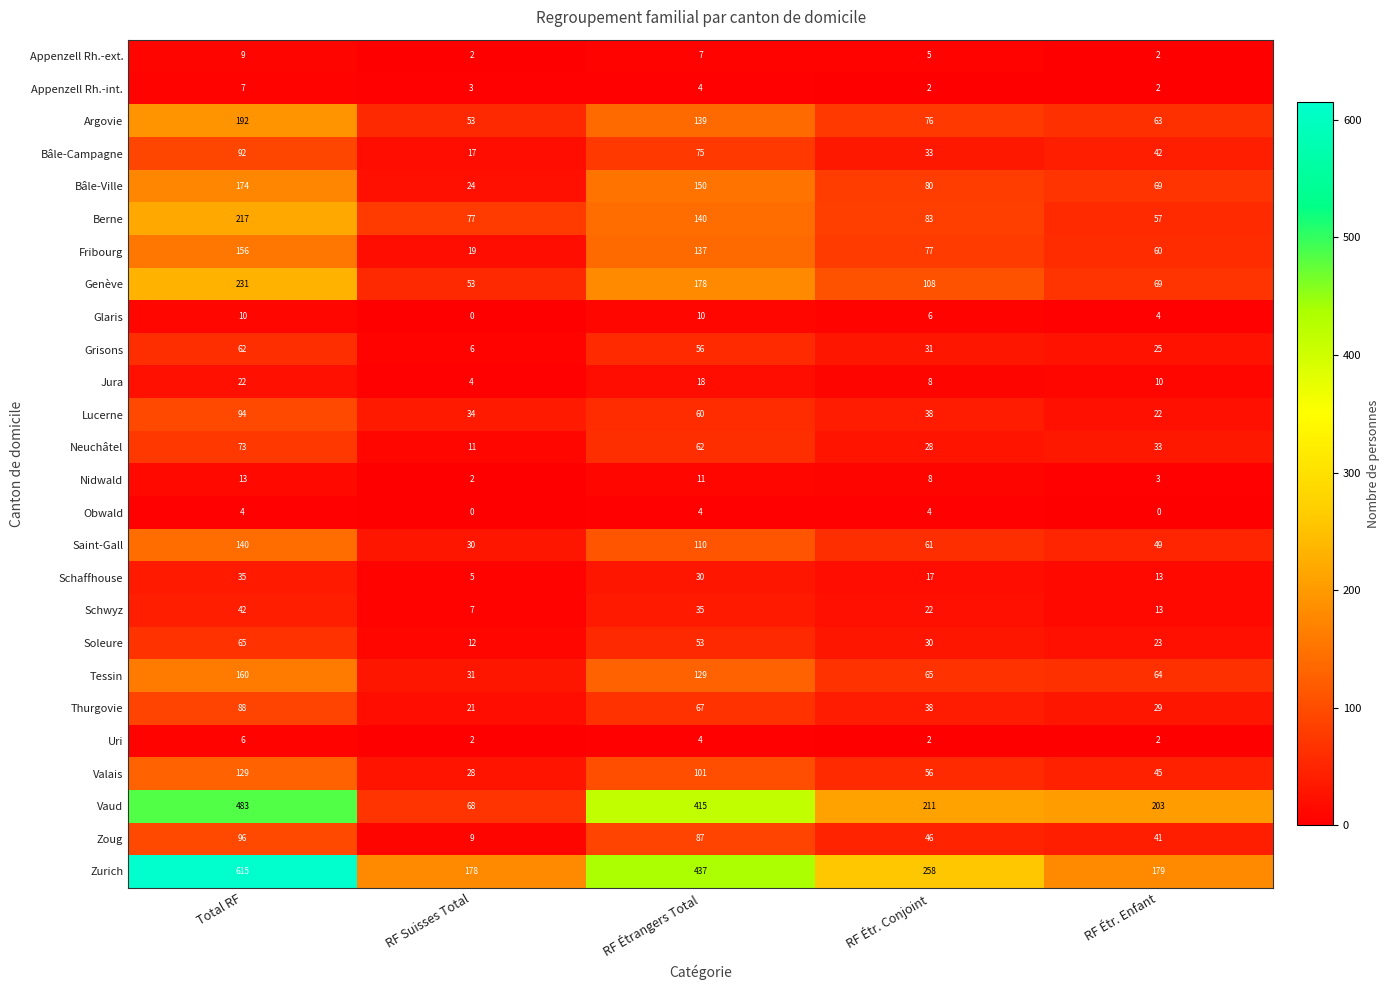

True or false: Neuchâtel has a value of 62 at RF Étrangers Total.

True